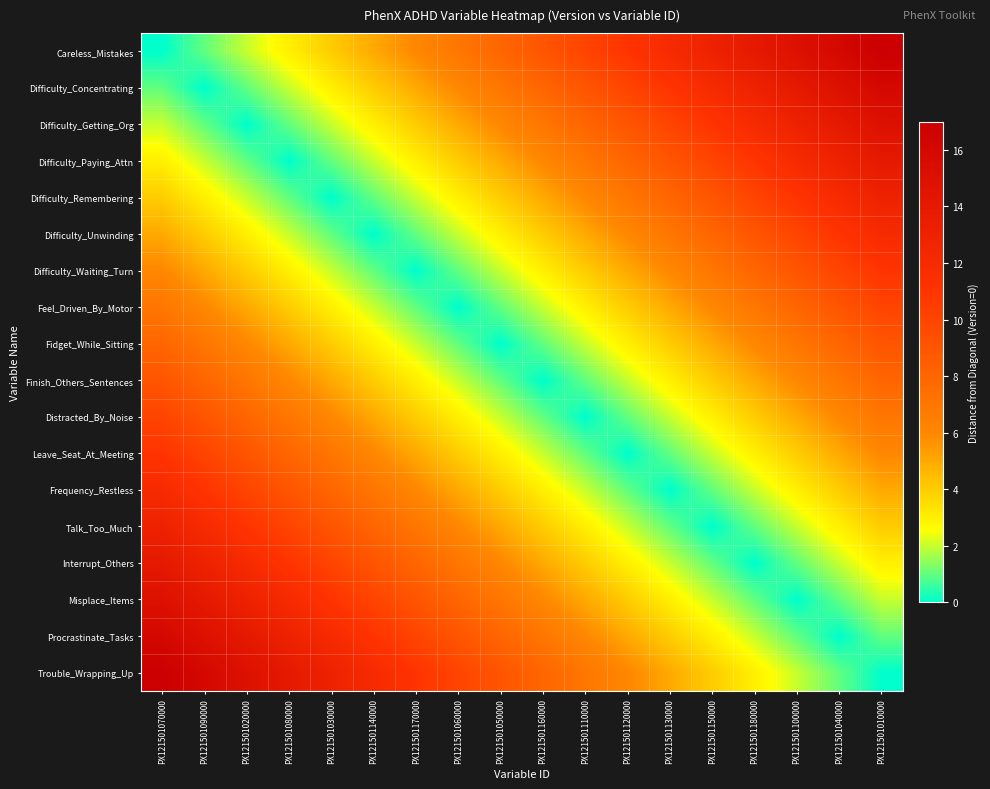

Reading right to left, list all the values displayed in this chart.

Careless_Mistakes: PX121501010000=17	PX121501040000=16	PX121501100000=15	PX121501180000=14	PX121501150000=13	PX121501130000=12	PX121501120000=11	PX121501110000=10	PX121501160000=9	PX121501050000=8	PX121501060000=7	PX121501170000=6	PX121501140000=5	PX121501030000=4	PX121501080000=3	PX121501020000=2	PX121501090000=1	PX121501070000=0
Difficulty_Concentrating: PX121501010000=16	PX121501040000=15	PX121501100000=14	PX121501180000=13	PX121501150000=12	PX121501130000=11	PX121501120000=10	PX121501110000=9	PX121501160000=8	PX121501050000=7	PX121501060000=6	PX121501170000=5	PX121501140000=4	PX121501030000=3	PX121501080000=2	PX121501020000=1	PX121501090000=0	PX121501070000=1
Difficulty_Getting_Org: PX121501010000=15	PX121501040000=14	PX121501100000=13	PX121501180000=12	PX121501150000=11	PX121501130000=10	PX121501120000=9	PX121501110000=8	PX121501160000=7	PX121501050000=6	PX121501060000=5	PX121501170000=4	PX121501140000=3	PX121501030000=2	PX121501080000=1	PX121501020000=0	PX121501090000=1	PX121501070000=2
Difficulty_Paying_Attn: PX121501010000=14	PX121501040000=13	PX121501100000=12	PX121501180000=11	PX121501150000=10	PX121501130000=9	PX121501120000=8	PX121501110000=7	PX121501160000=6	PX121501050000=5	PX121501060000=4	PX121501170000=3	PX121501140000=2	PX121501030000=1	PX121501080000=0	PX121501020000=1	PX121501090000=2	PX121501070000=3
Difficulty_Remembering: PX121501010000=13	PX121501040000=12	PX121501100000=11	PX121501180000=10	PX121501150000=9	PX121501130000=8	PX121501120000=7	PX121501110000=6	PX121501160000=5	PX121501050000=4	PX121501060000=3	PX121501170000=2	PX121501140000=1	PX121501030000=0	PX121501080000=1	PX121501020000=2	PX121501090000=3	PX121501070000=4
Difficulty_Unwinding: PX121501010000=12	PX121501040000=11	PX121501100000=10	PX121501180000=9	PX121501150000=8	PX121501130000=7	PX121501120000=6	PX121501110000=5	PX121501160000=4	PX121501050000=3	PX121501060000=2	PX121501170000=1	PX121501140000=0	PX121501030000=1	PX121501080000=2	PX121501020000=3	PX121501090000=4	PX121501070000=5
Difficulty_Waiting_Turn: PX121501010000=11	PX121501040000=10	PX121501100000=9	PX121501180000=8	PX121501150000=7	PX121501130000=6	PX121501120000=5	PX121501110000=4	PX121501160000=3	PX121501050000=2	PX121501060000=1	PX121501170000=0	PX121501140000=1	PX121501030000=2	PX121501080000=3	PX121501020000=4	PX121501090000=5	PX121501070000=6
Feel_Driven_By_Motor: PX121501010000=10	PX121501040000=9	PX121501100000=8	PX121501180000=7	PX121501150000=6	PX121501130000=5	PX121501120000=4	PX121501110000=3	PX121501160000=2	PX121501050000=1	PX121501060000=0	PX121501170000=1	PX121501140000=2	PX121501030000=3	PX121501080000=4	PX121501020000=5	PX121501090000=6	PX121501070000=7
Fidget_While_Sitting: PX121501010000=9	PX121501040000=8	PX121501100000=7	PX121501180000=6	PX121501150000=5	PX121501130000=4	PX121501120000=3	PX121501110000=2	PX121501160000=1	PX121501050000=0	PX121501060000=1	PX121501170000=2	PX121501140000=3	PX121501030000=4	PX121501080000=5	PX121501020000=6	PX121501090000=7	PX121501070000=8
Finish_Others_Sentences: PX121501010000=8	PX121501040000=7	PX121501100000=6	PX121501180000=5	PX121501150000=4	PX121501130000=3	PX121501120000=2	PX121501110000=1	PX121501160000=0	PX121501050000=1	PX121501060000=2	PX121501170000=3	PX121501140000=4	PX121501030000=5	PX121501080000=6	PX121501020000=7	PX121501090000=8	PX121501070000=9
Distracted_By_Noise: PX121501010000=7	PX121501040000=6	PX121501100000=5	PX121501180000=4	PX121501150000=3	PX121501130000=2	PX121501120000=1	PX121501110000=0	PX121501160000=1	PX121501050000=2	PX121501060000=3	PX121501170000=4	PX121501140000=5	PX121501030000=6	PX121501080000=7	PX121501020000=8	PX121501090000=9	PX121501070000=10
Leave_Seat_At_Meeting: PX121501010000=6	PX121501040000=5	PX121501100000=4	PX121501180000=3	PX121501150000=2	PX121501130000=1	PX121501120000=0	PX121501110000=1	PX121501160000=2	PX121501050000=3	PX121501060000=4	PX121501170000=5	PX121501140000=6	PX121501030000=7	PX121501080000=8	PX121501020000=9	PX121501090000=10	PX121501070000=11
Frequency_Restless: PX121501010000=5	PX121501040000=4	PX121501100000=3	PX121501180000=2	PX121501150000=1	PX121501130000=0	PX121501120000=1	PX121501110000=2	PX121501160000=3	PX121501050000=4	PX121501060000=5	PX121501170000=6	PX121501140000=7	PX121501030000=8	PX121501080000=9	PX121501020000=10	PX121501090000=11	PX121501070000=12
Talk_Too_Much: PX121501010000=4	PX121501040000=3	PX121501100000=2	PX121501180000=1	PX121501150000=0	PX121501130000=1	PX121501120000=2	PX121501110000=3	PX121501160000=4	PX121501050000=5	PX121501060000=6	PX121501170000=7	PX121501140000=8	PX121501030000=9	PX121501080000=10	PX121501020000=11	PX121501090000=12	PX121501070000=13
Interrupt_Others: PX121501010000=3	PX121501040000=2	PX121501100000=1	PX121501180000=0	PX121501150000=1	PX121501130000=2	PX121501120000=3	PX121501110000=4	PX121501160000=5	PX121501050000=6	PX121501060000=7	PX121501170000=8	PX121501140000=9	PX121501030000=10	PX121501080000=11	PX121501020000=12	PX121501090000=13	PX121501070000=14
Misplace_Items: PX121501010000=2	PX121501040000=1	PX121501100000=0	PX121501180000=1	PX121501150000=2	PX121501130000=3	PX121501120000=4	PX121501110000=5	PX121501160000=6	PX121501050000=7	PX121501060000=8	PX121501170000=9	PX121501140000=10	PX121501030000=11	PX121501080000=12	PX121501020000=13	PX121501090000=14	PX121501070000=15
Procrastinate_Tasks: PX121501010000=1	PX121501040000=0	PX121501100000=1	PX121501180000=2	PX121501150000=3	PX121501130000=4	PX121501120000=5	PX121501110000=6	PX121501160000=7	PX121501050000=8	PX121501060000=9	PX121501170000=10	PX121501140000=11	PX121501030000=12	PX121501080000=13	PX121501020000=14	PX121501090000=15	PX121501070000=16
Trouble_Wrapping_Up: PX121501010000=0	PX121501040000=1	PX121501100000=2	PX121501180000=3	PX121501150000=4	PX121501130000=5	PX121501120000=6	PX121501110000=7	PX121501160000=8	PX121501050000=9	PX121501060000=10	PX121501170000=11	PX121501140000=12	PX121501030000=13	PX121501080000=14	PX121501020000=15	PX121501090000=16	PX121501070000=17